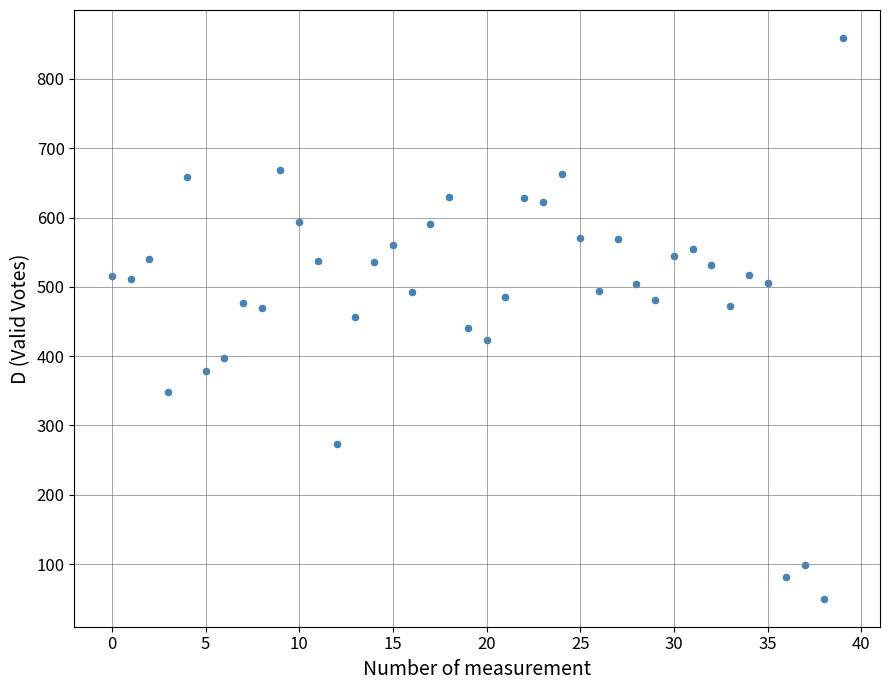

What is the range of Y values (max minus min)?

809